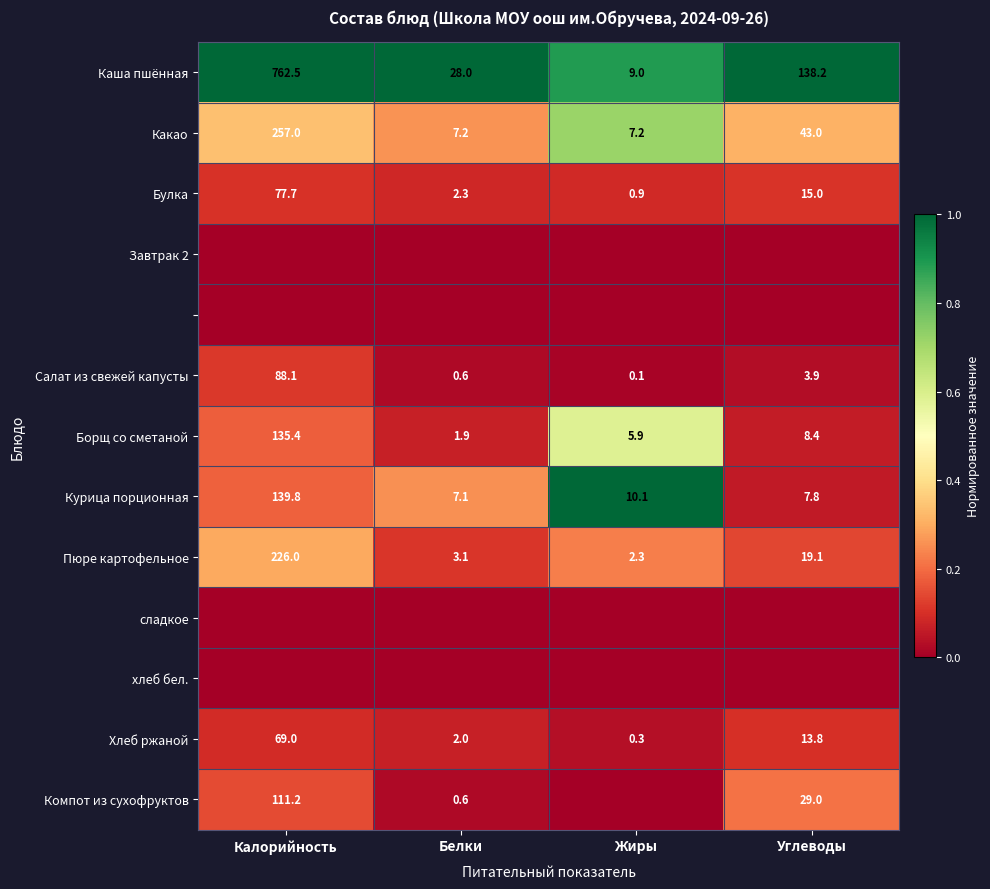

What is the maximum value for Салат из свежей капусты?

88.1